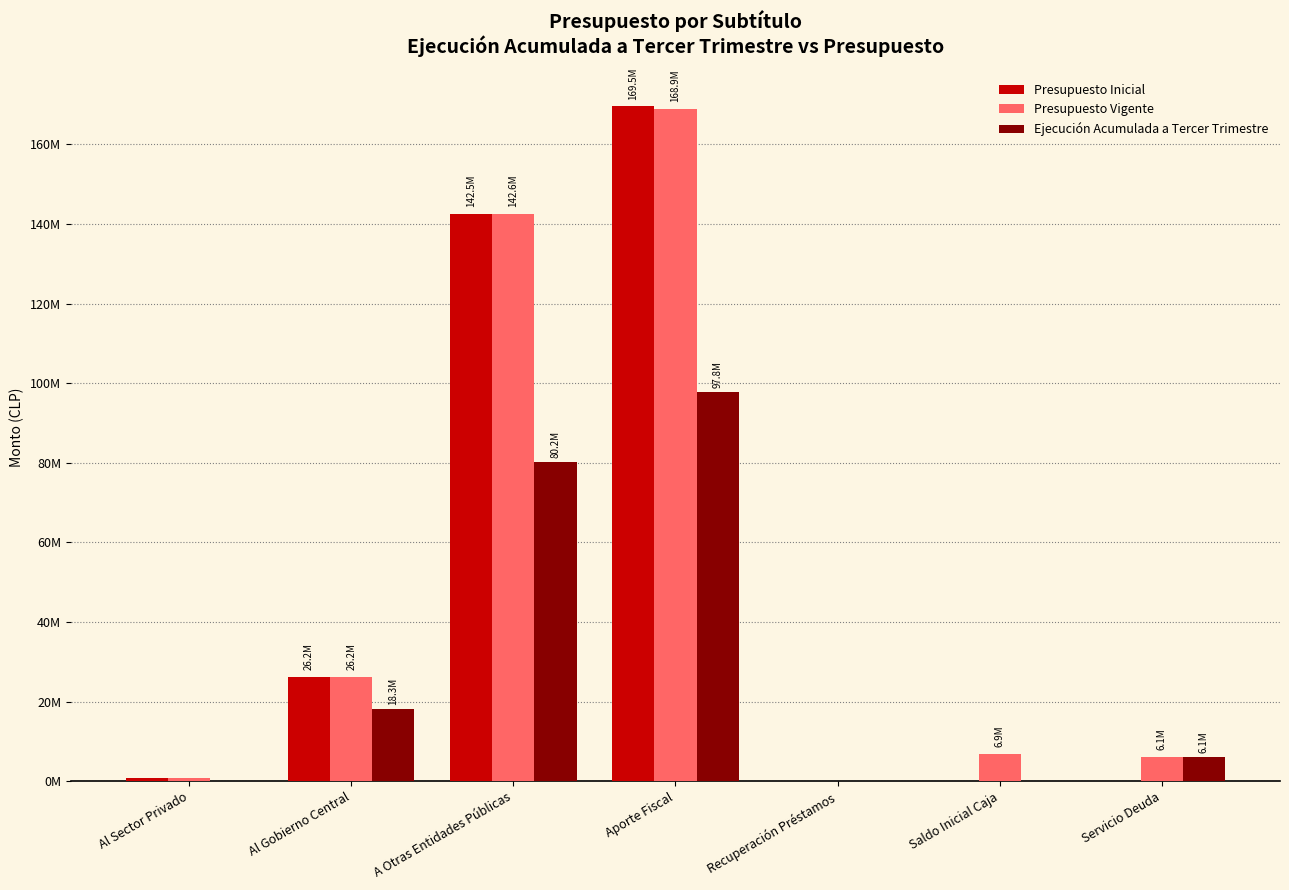

Which series has the largest total across all categories?

Presupuesto Vigente